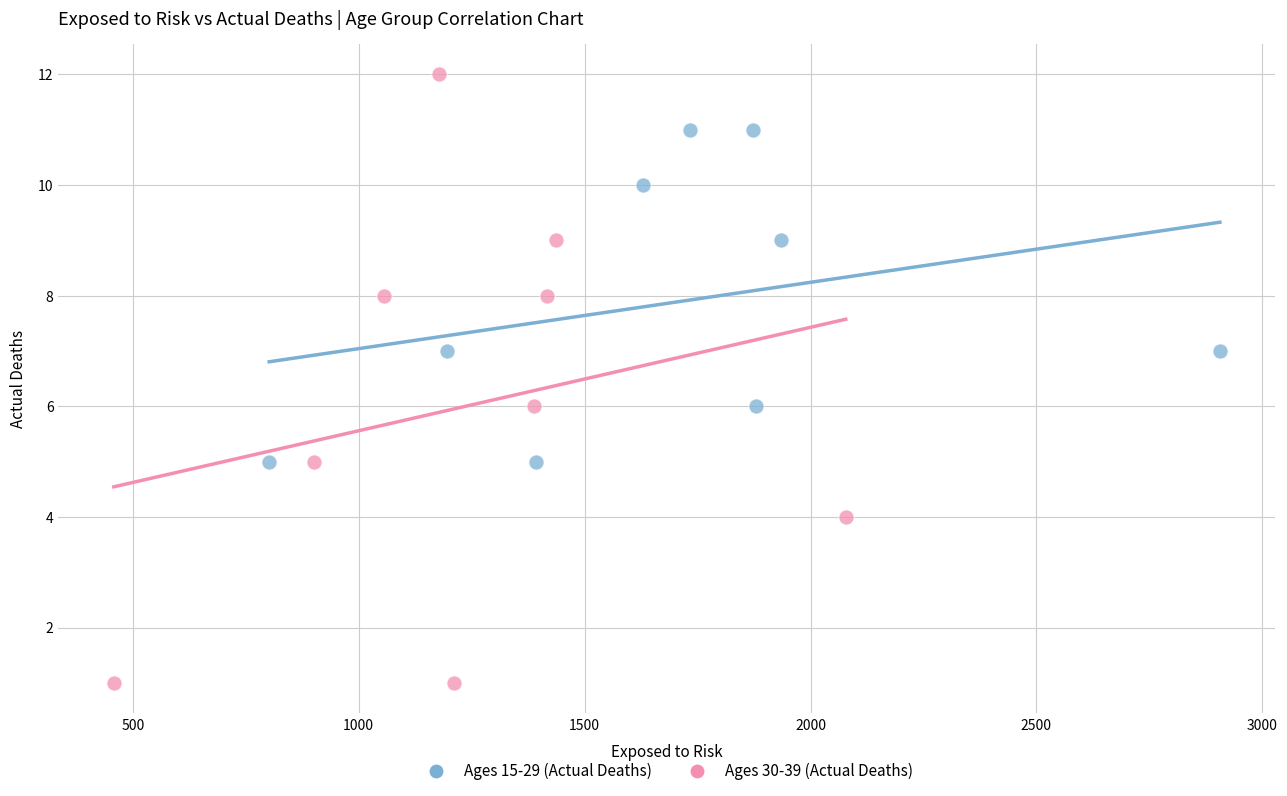

Which series has the largest Y range (max minus min)?

Ages 30-39 (Actual Deaths)